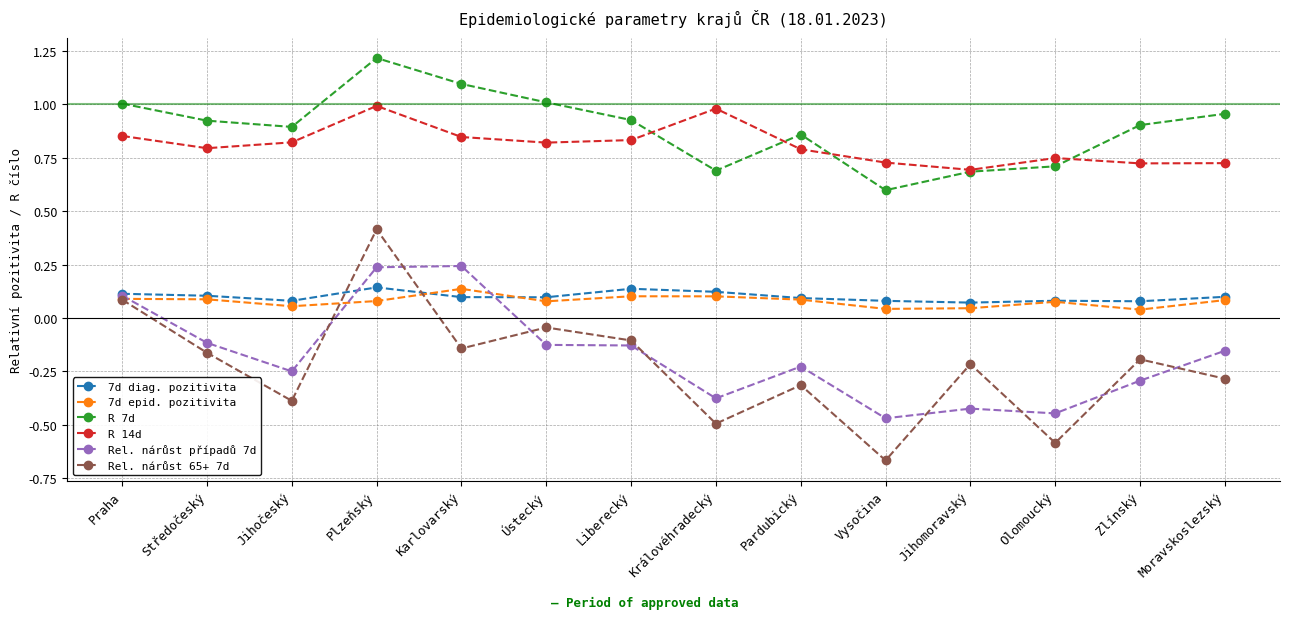

At which category is the sum across all series the highest?

Plzeňský